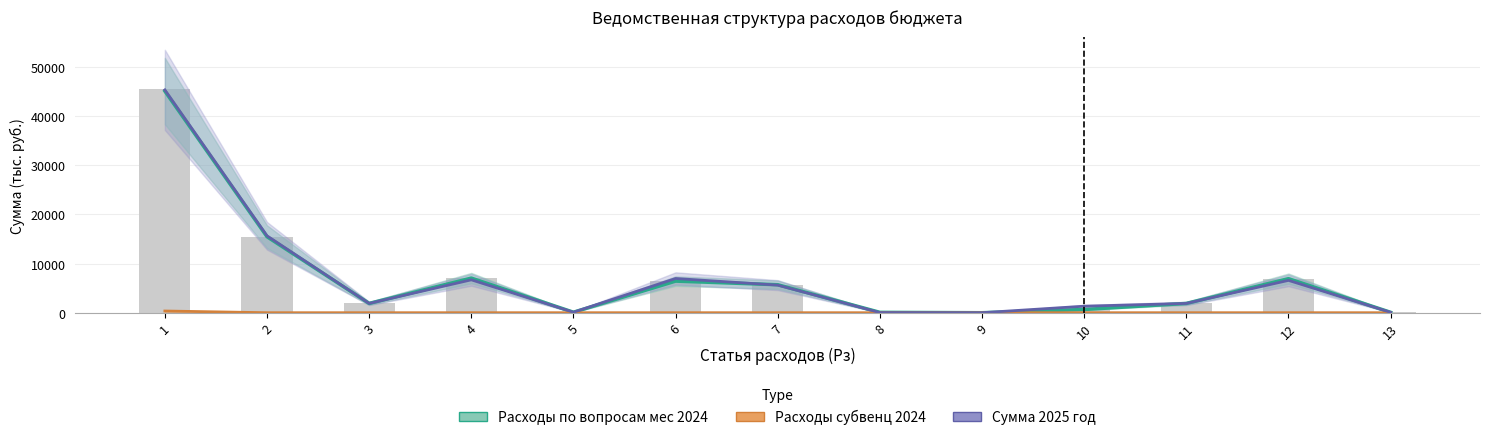

The Расходы субвенц 2024 series shows 241.4 at 6. True or false?

False